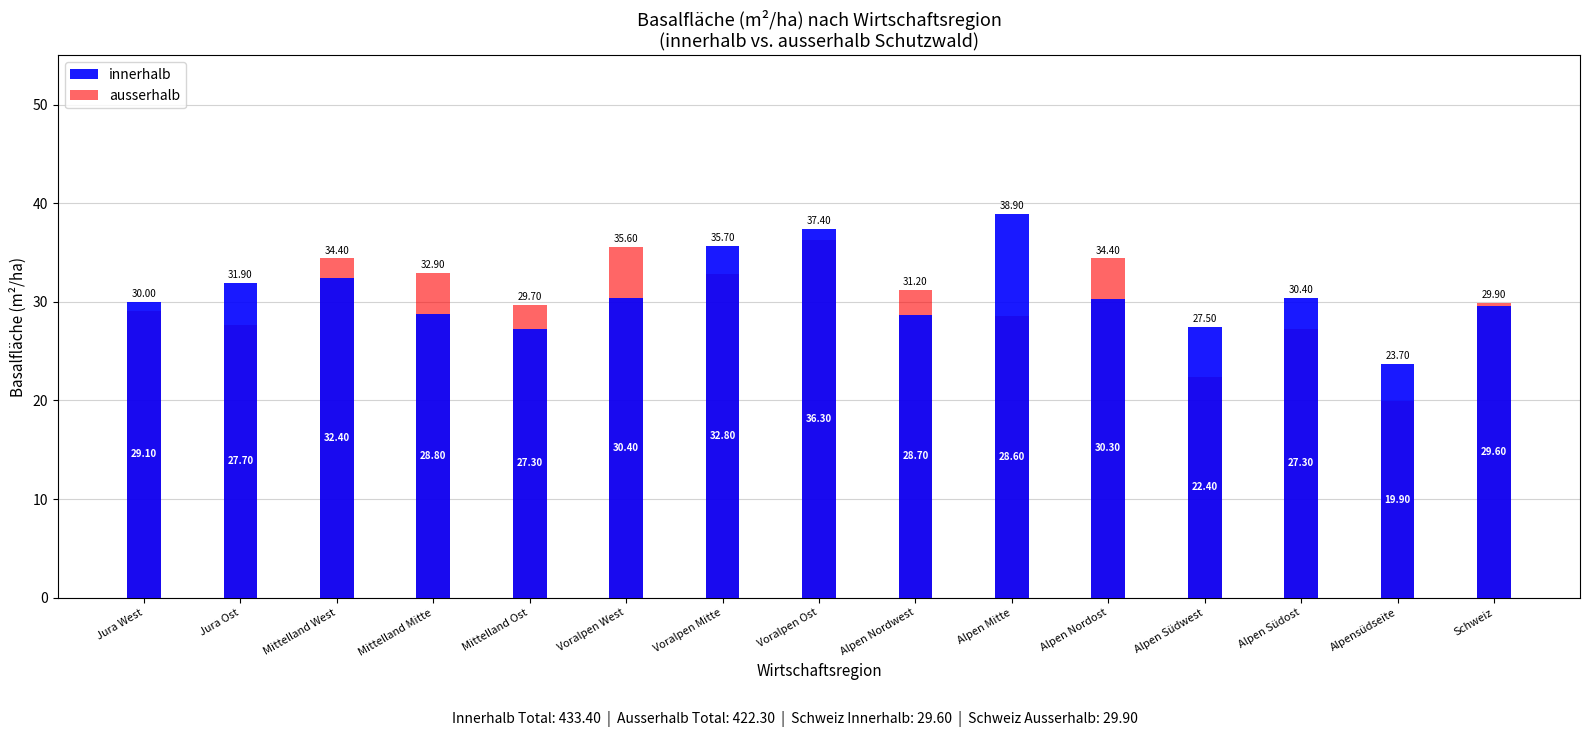

Which series has the largest range (max minus min)?

ausserhalb